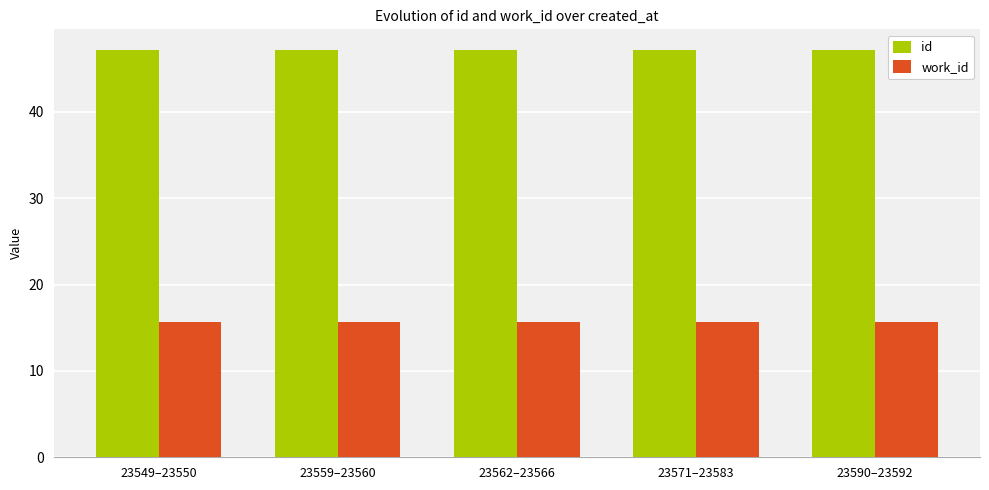

The value of id at 23549–23550 is 47.1. True or false?

True